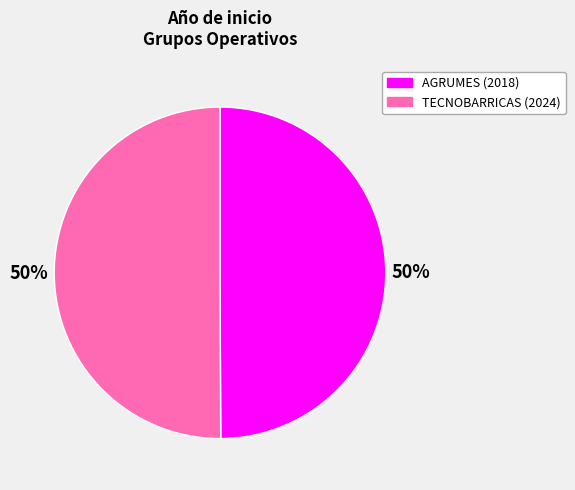

To the nearest percent, what portion does TECNOBARRICAS (2024) represent?

50%